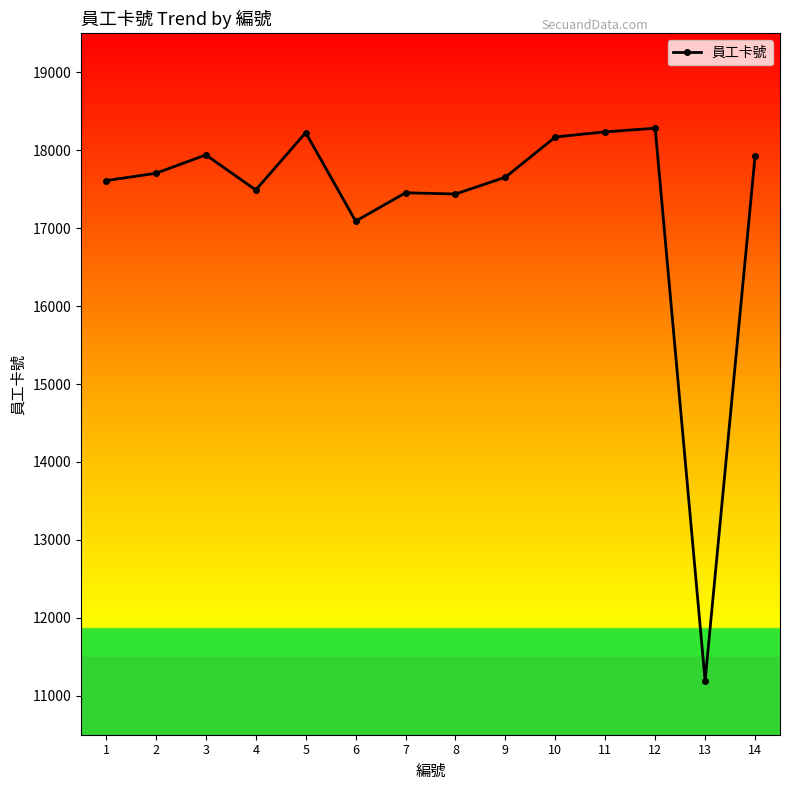

At which category does the data reach its first local valley?

4